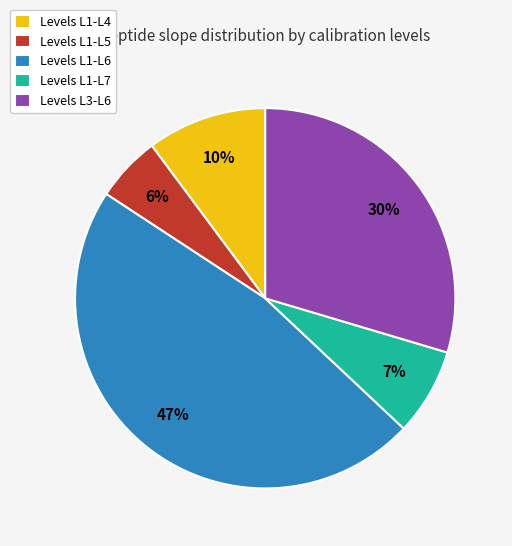

Which slice is the largest?

Levels L1-L6